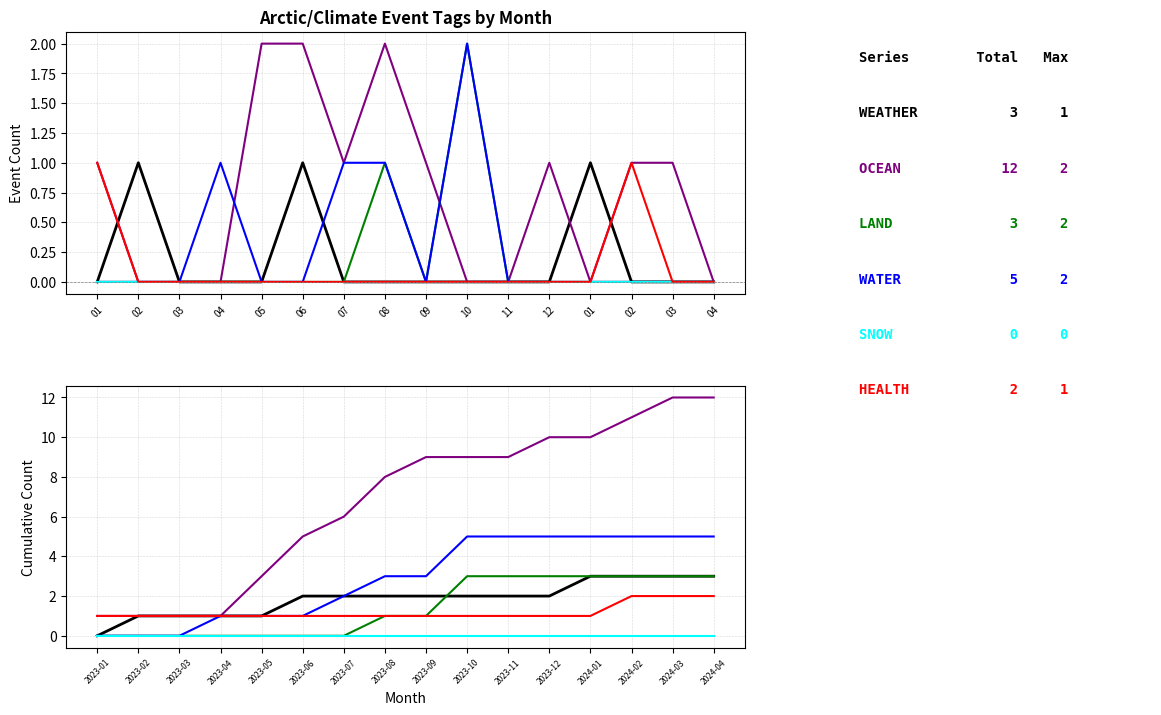

The value of SNOW at 2024-02 is 0. True or false?

True